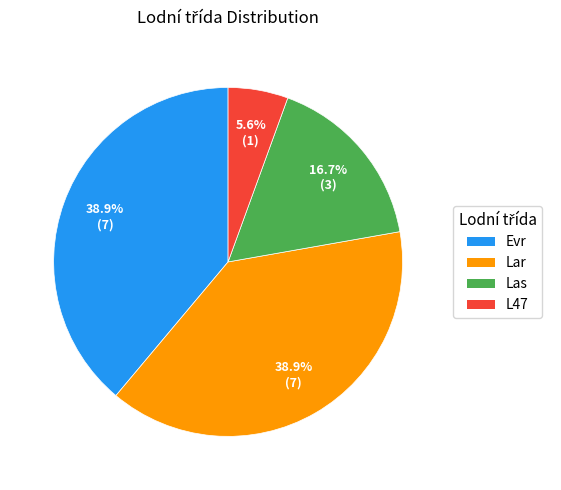

To the nearest percent, what is the difference between the Lar and Las slice percentages?

22%